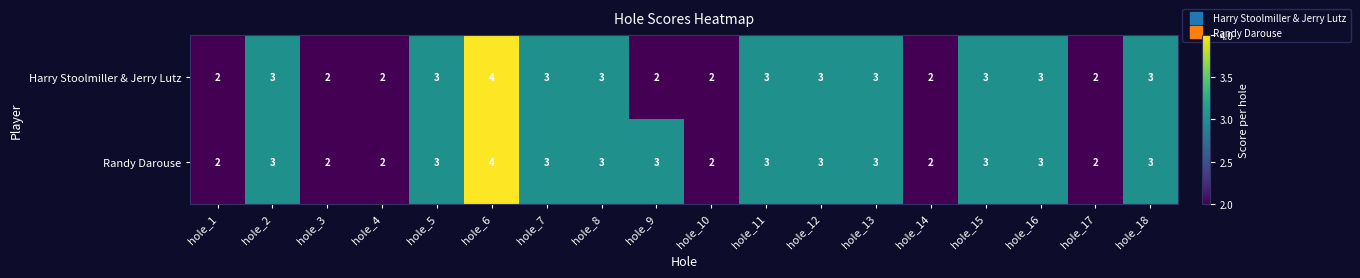

List the series in order of their overall mean, highest first.

Randy Darouse, Harry Stoolmiller & Jerry Lutz